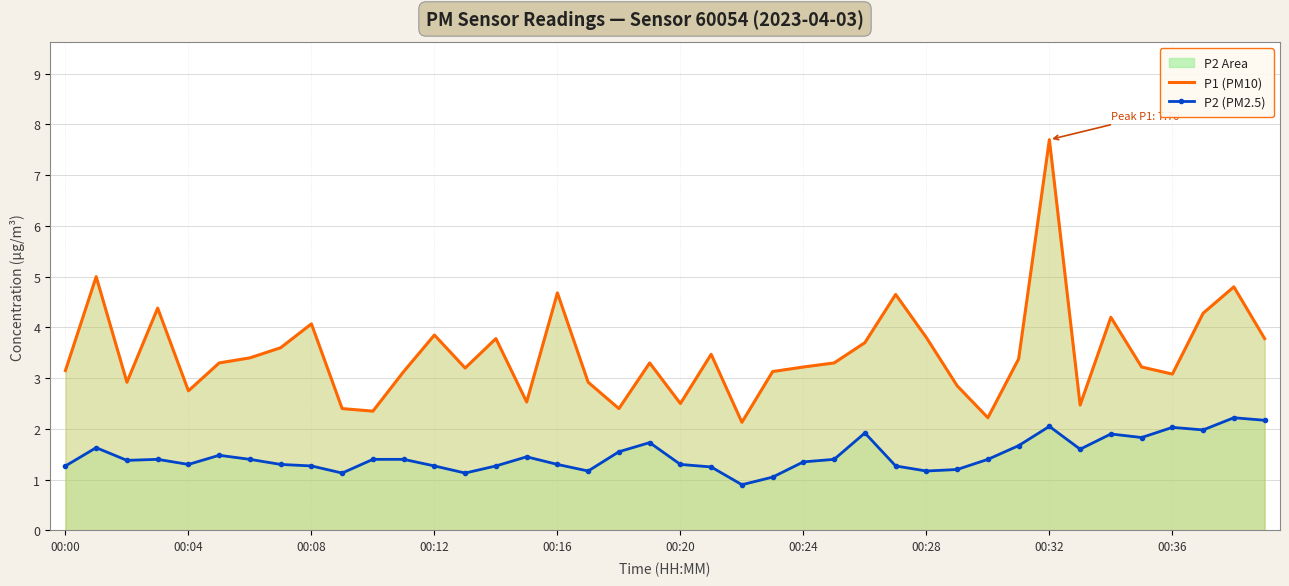

What is the approximate value of P1 (PM10) at 35?

3.2